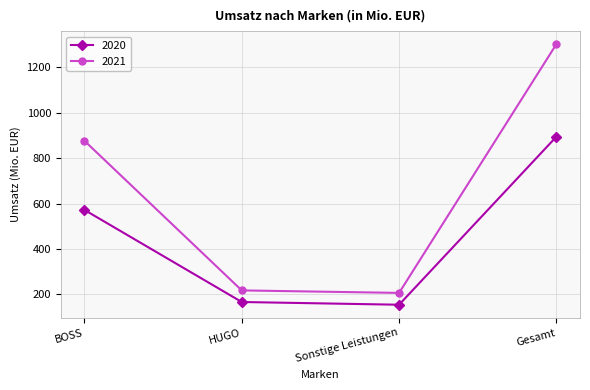

At which label is 2020 closest to 524?

BOSS